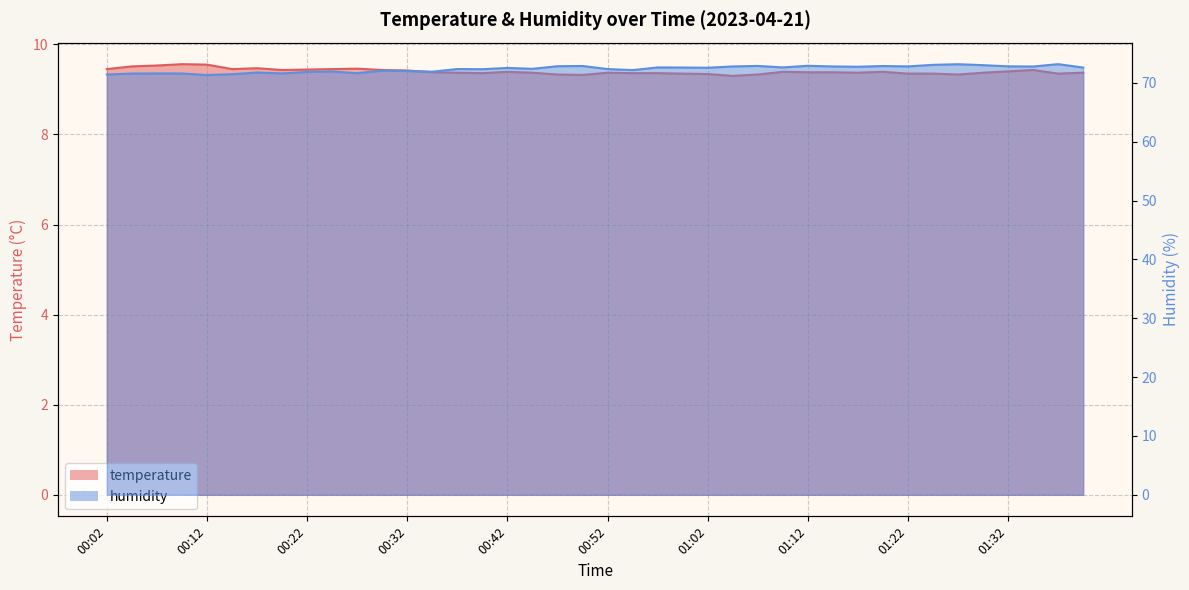

What is the label of the 23rd point from the left?

00:57